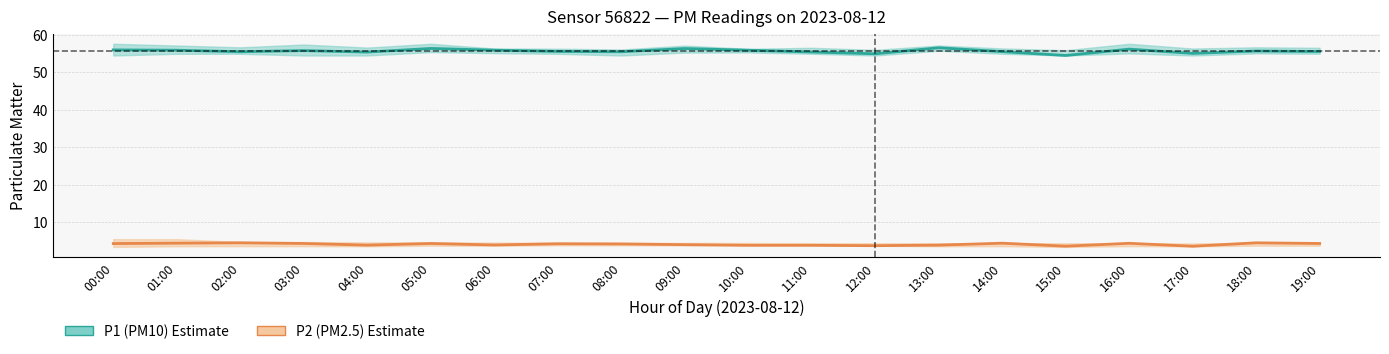

True or false: P1 (PM10) and P2 (PM2.5) intersect in this chart.

False